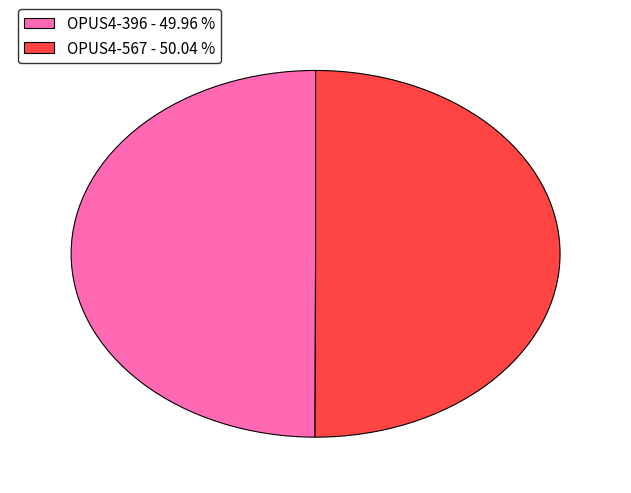

Approximately how many times larger is the value at OPUS4-396 - 49.96 % compared to OPUS4-567 - 50.04 %?

1.0